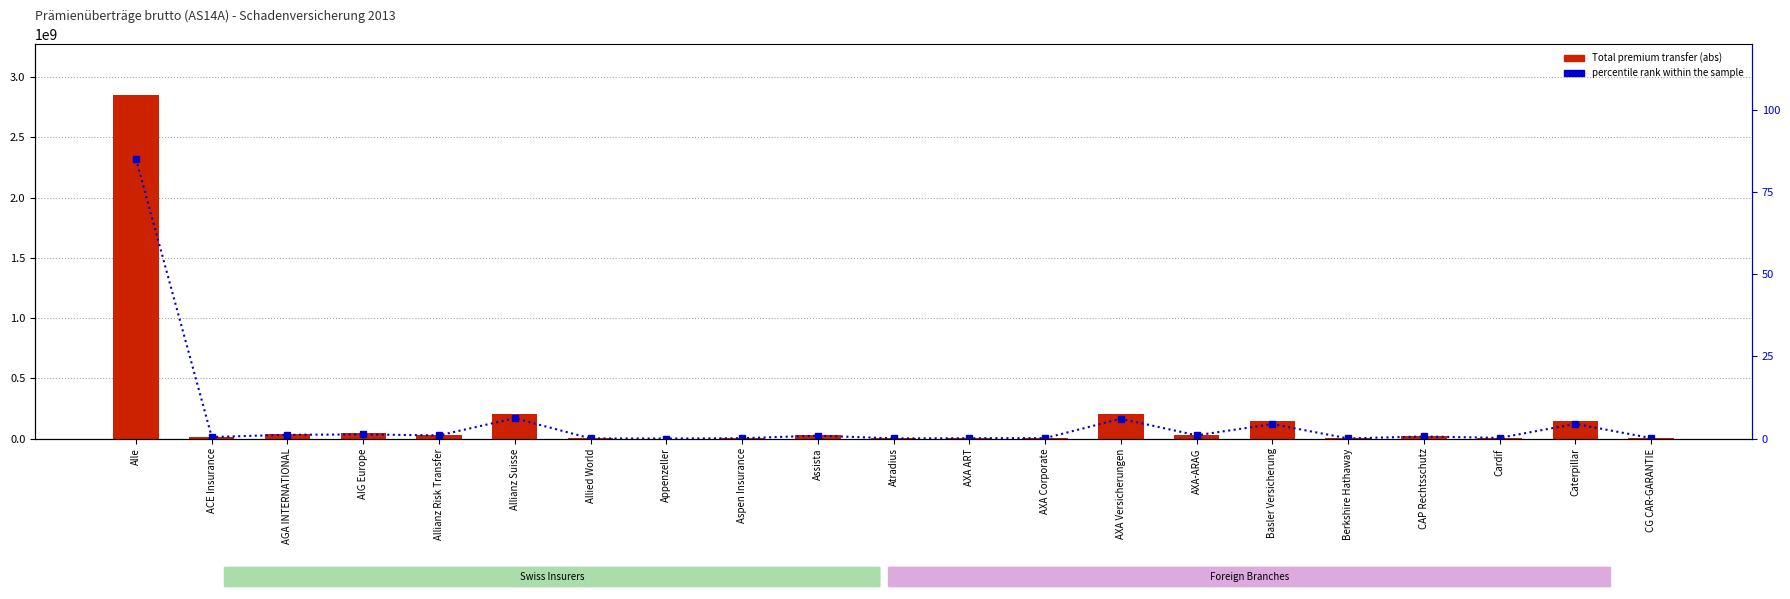

What is the label of the 21st bar from the right?

Alle